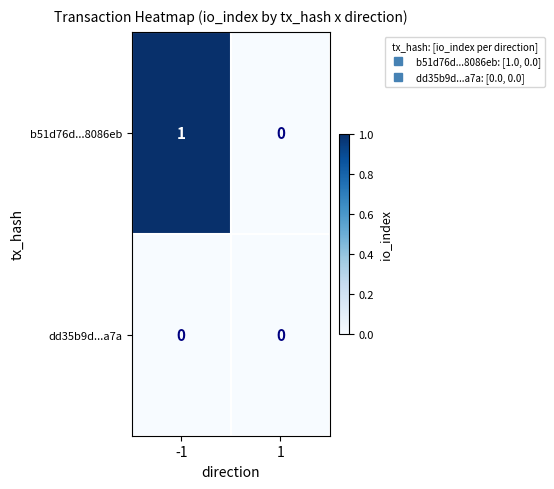

Which series has the largest total across all categories?

b51d76d...8086eb